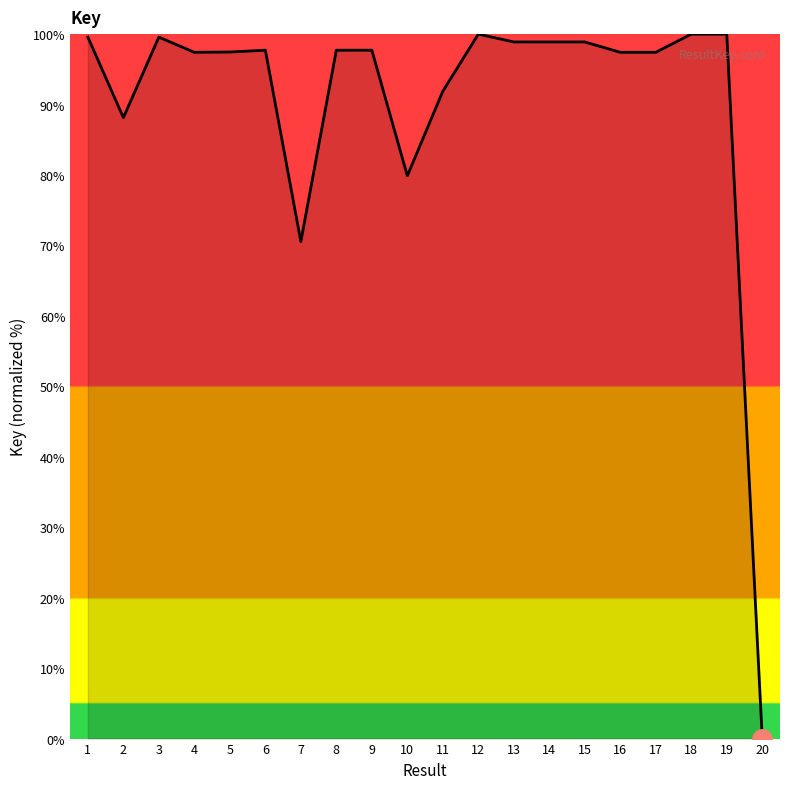

What is the average value?

90.5